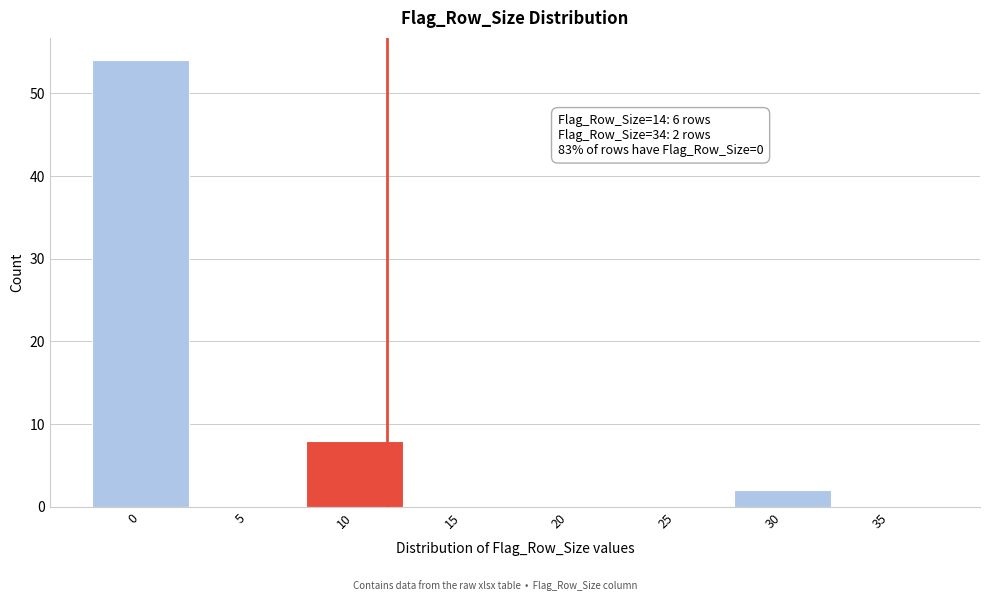

Reading left to right, transcribe all the data shown in this chart.

0=54	5=0	10=8	15=0	20=0	25=0	30=2	35=0